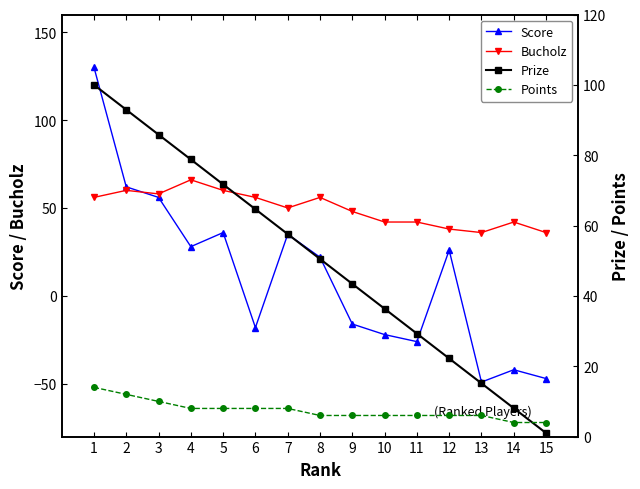

At 11, list the series in order from smallest to largest.

Score, Points, Prize, Bucholz